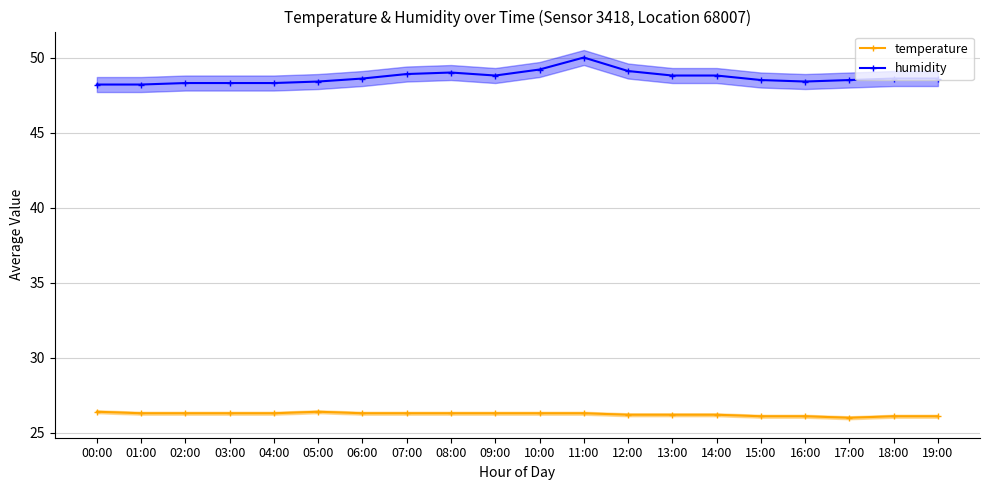

True or false: temperature and humidity cross at least once.

False